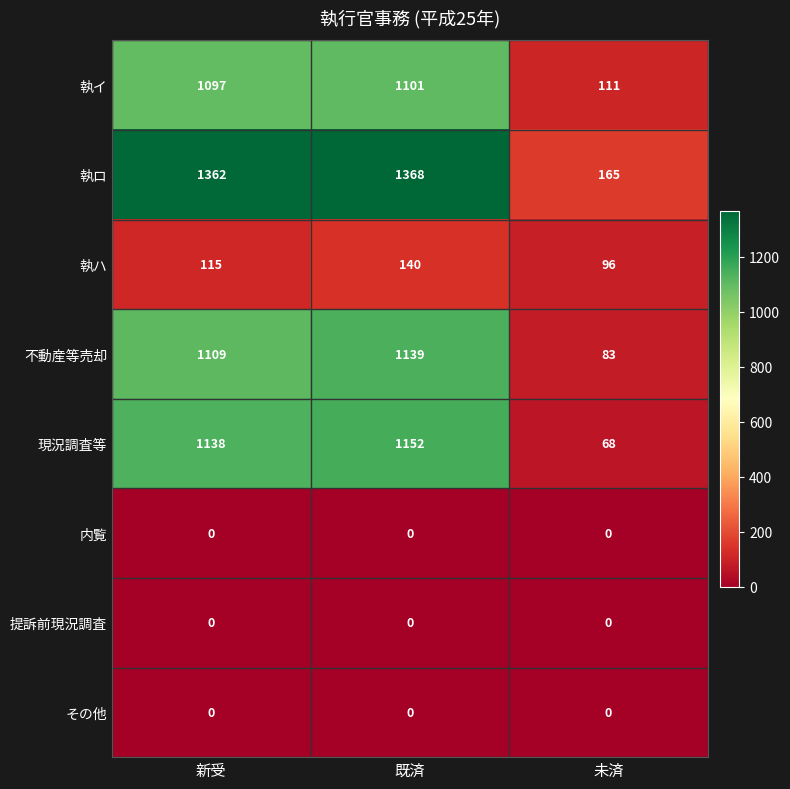

Which category has the highest value in the 執イ series?

既済